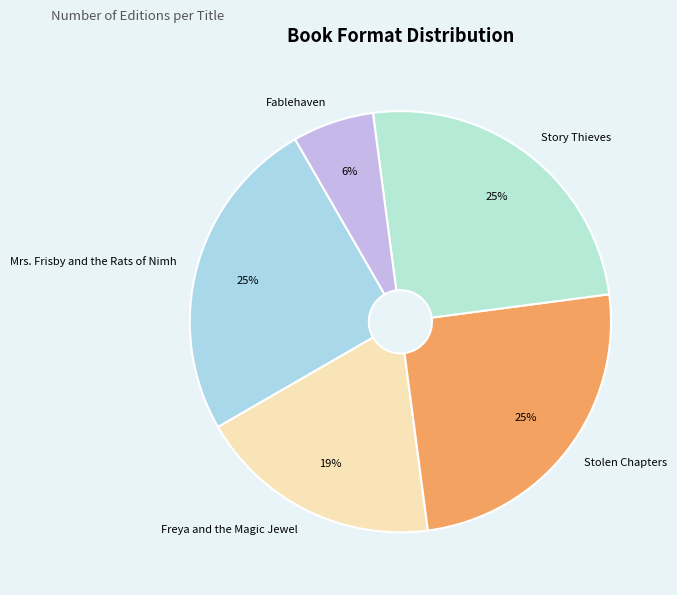

To the nearest percent, what is the difference between the Freya and the Magic Jewel and Stolen Chapters slice percentages?

6%